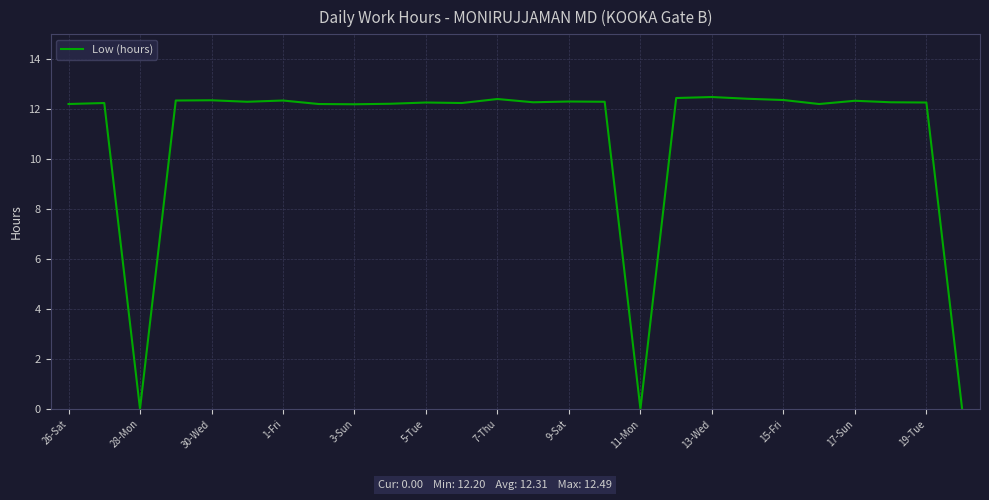

What is the average value?

10.9